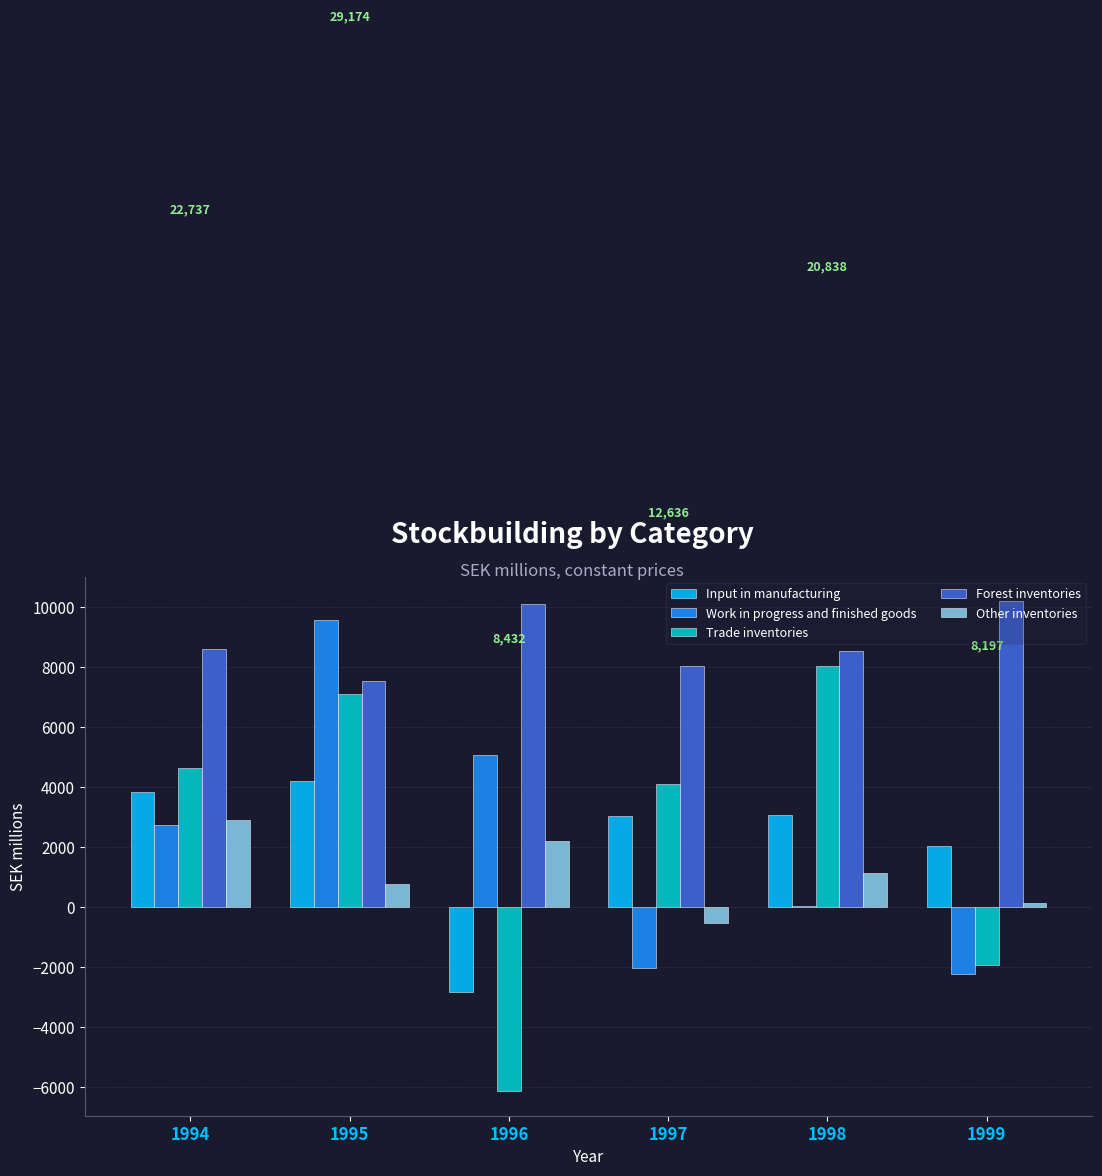

What is the highest value of the Other inventories series?

2916.0